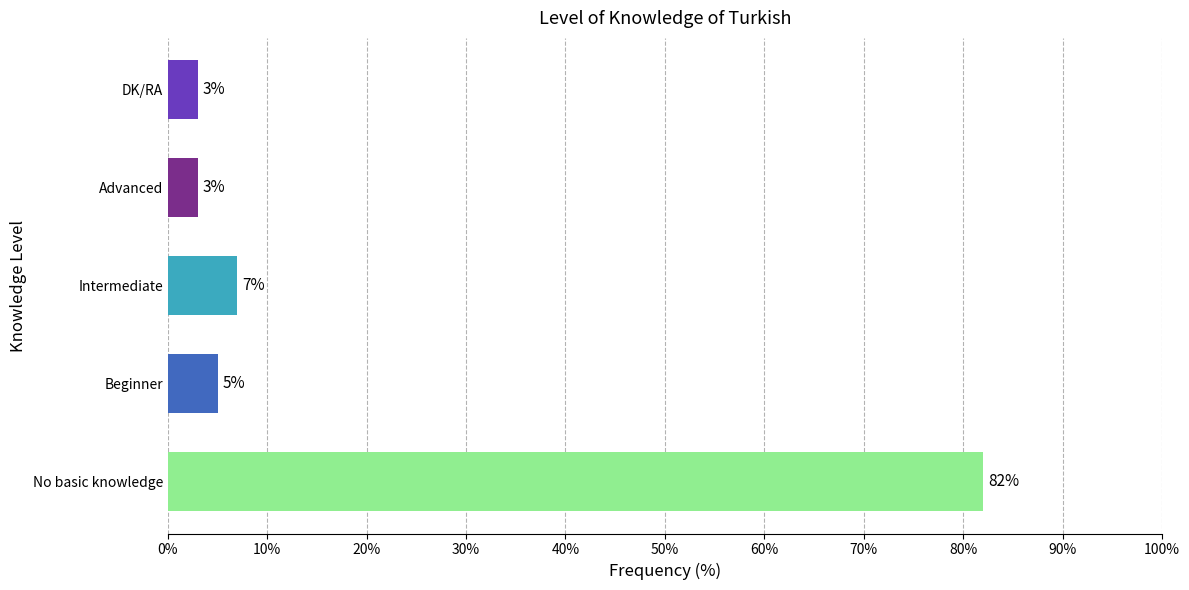

What is the smallest value displayed?

3